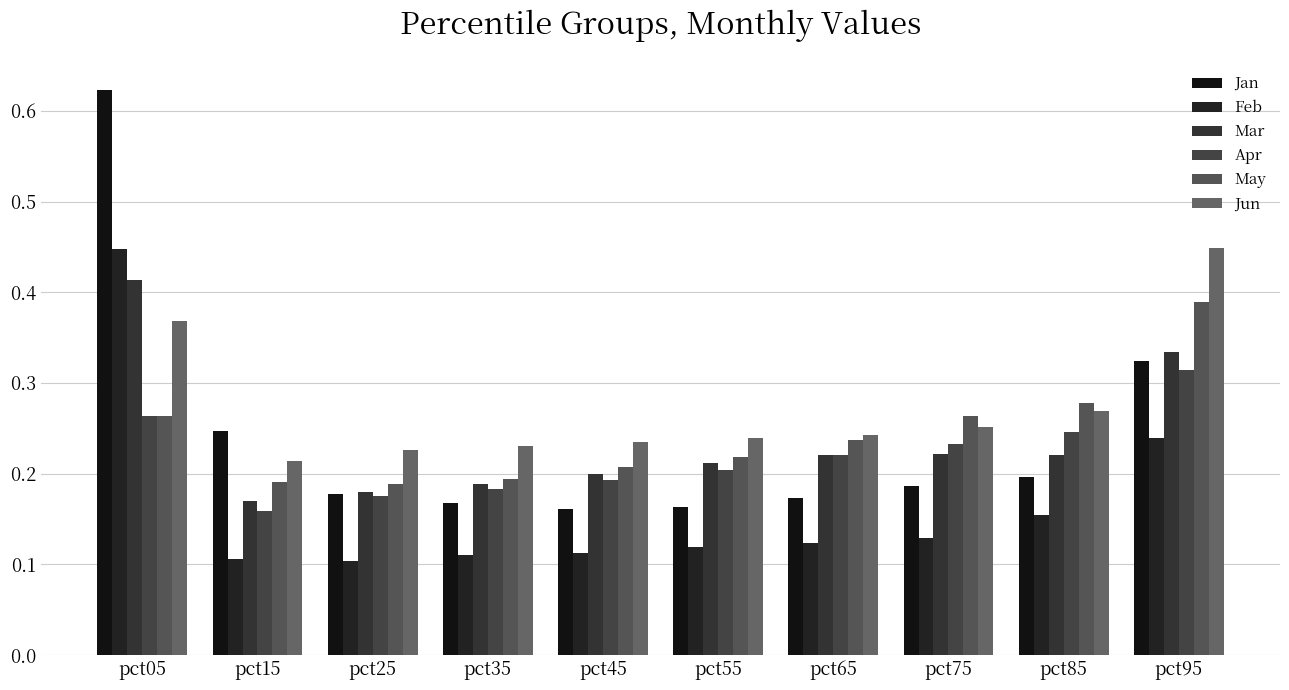

What is the value of the Mar bar at the 9th from the left?

0.2